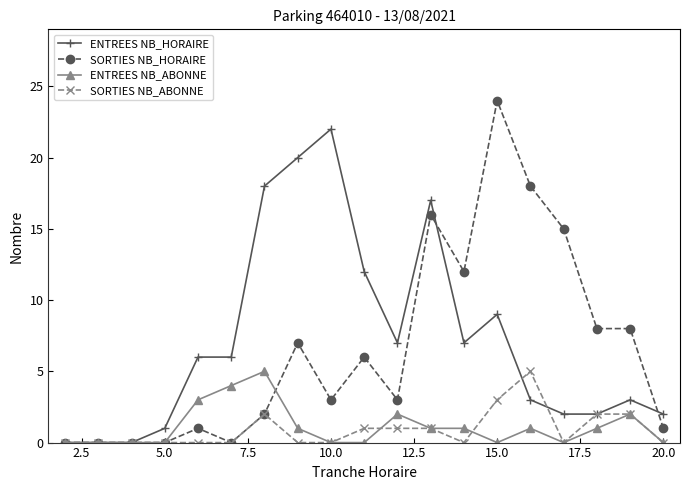

What is the value of the ENTREES NB_ABONNE point at the 11th from the left?

2